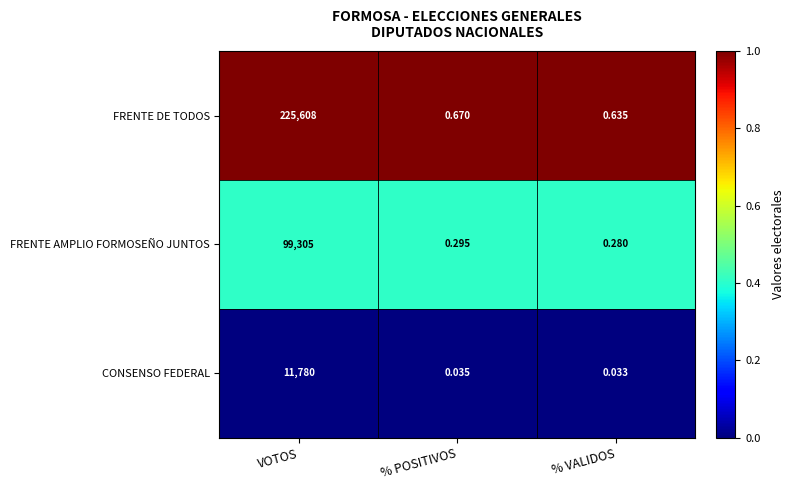

List the series in order of their overall mean, lowest first.

CONSENSO FEDERAL, FRENTE AMPLIO FORMOSEÑO JUNTOS, FRENTE DE TODOS